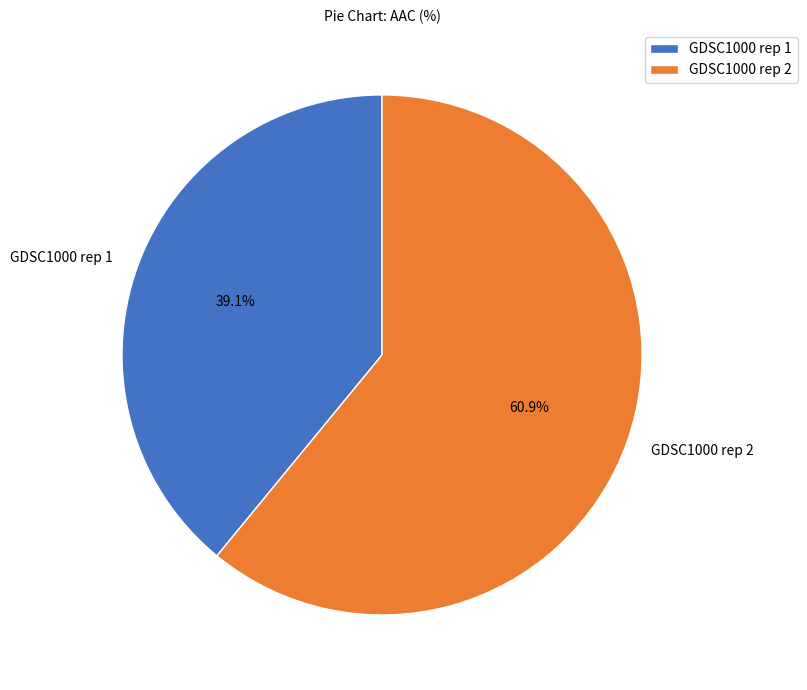

To the nearest percent, what is the average slice percentage?

50%